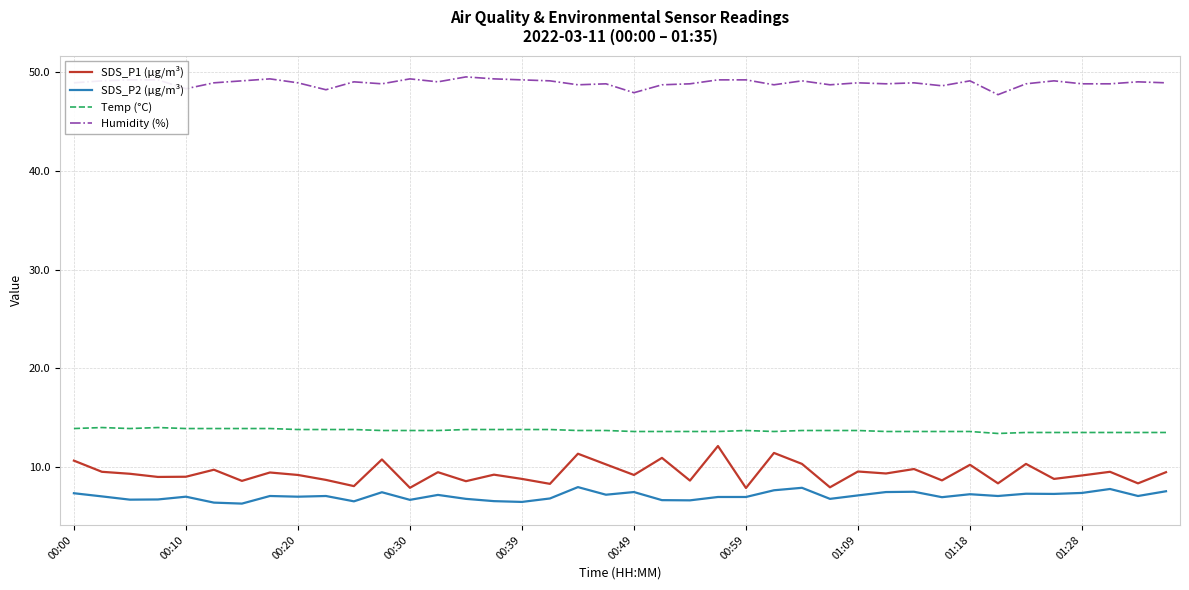

Which series has the largest range (max minus min)?

SDS_P1 (µg/m³)